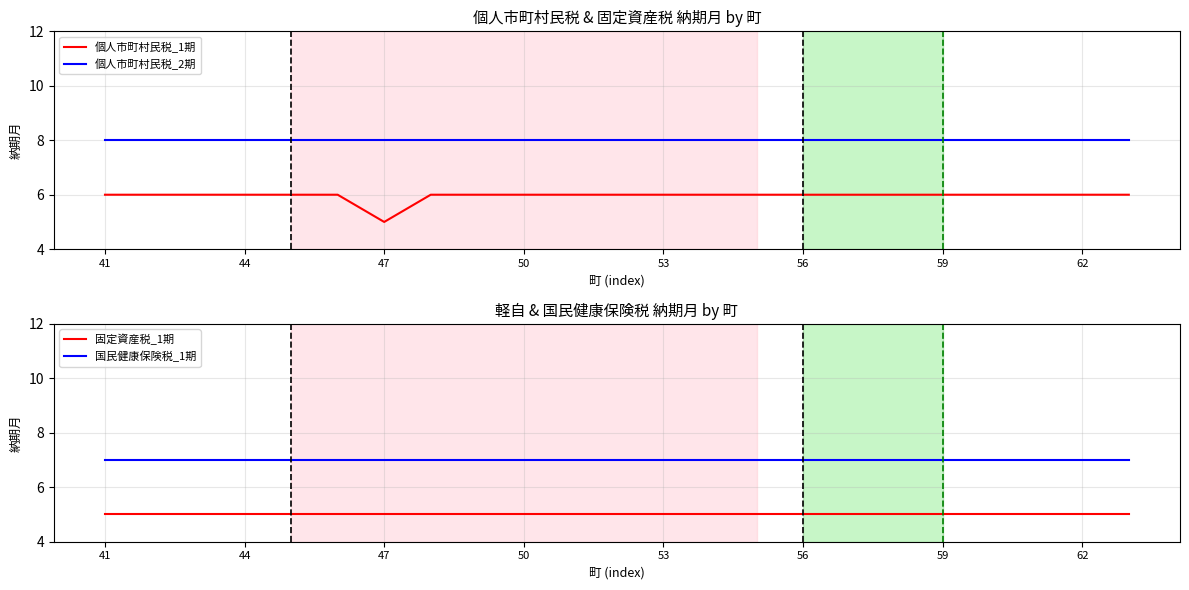

At which category is the sum across all series the highest?

41